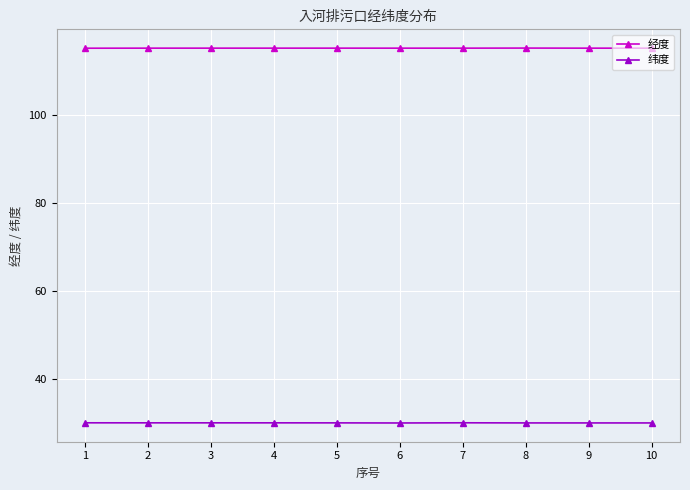

Reading left to right, what are all the values shown in this chart?

经度: 115.3	115.3	115.3	115.3	115.3	115.3	115.3	115.3	115.3	115.3
纬度: 30.1	30.1	30.1	30.1	30.1	30.1	30.1	30.1	30.1	30.1